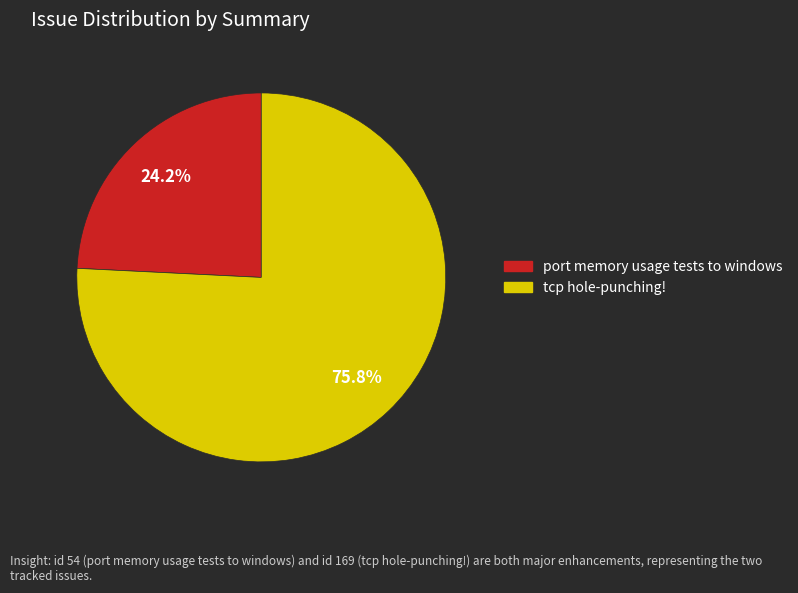

What is the largest slice in the pie chart?

tcp hole-punching!